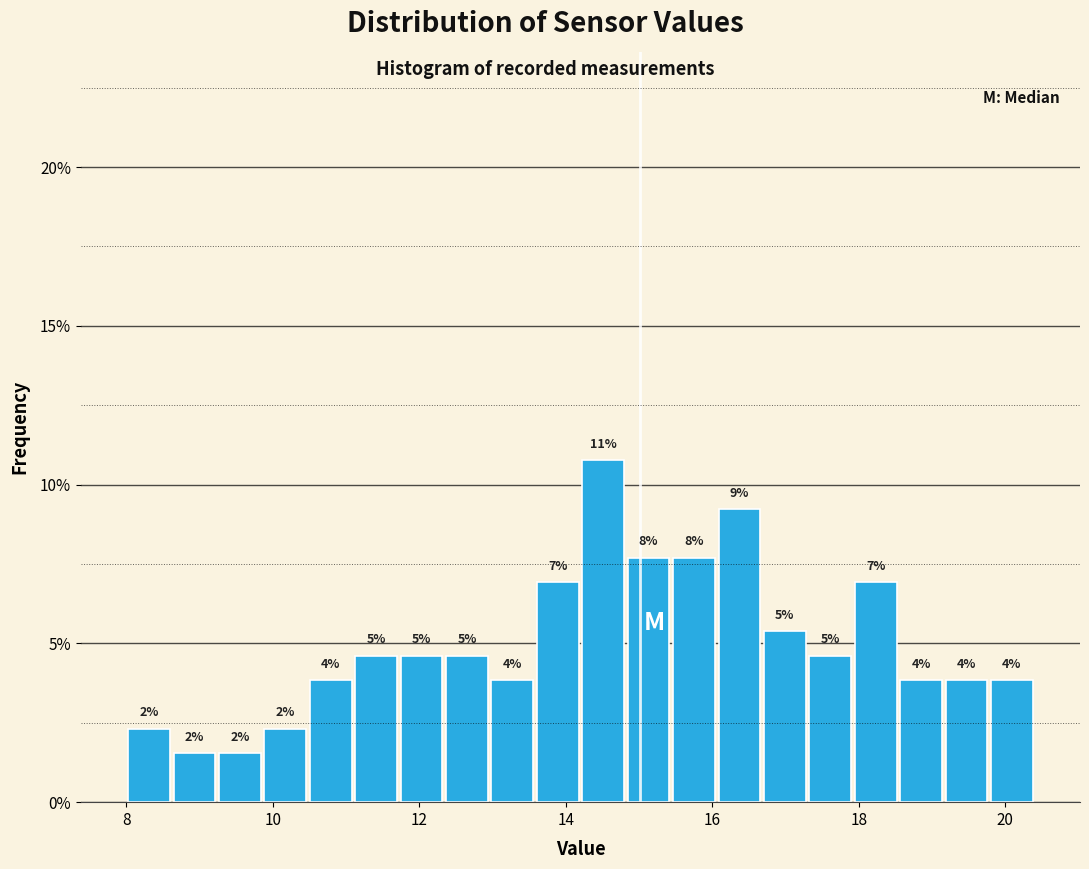

Around what value on the x-axis is the tallest bar? Give the approximate position of its centre, as read against the axis.

14.6